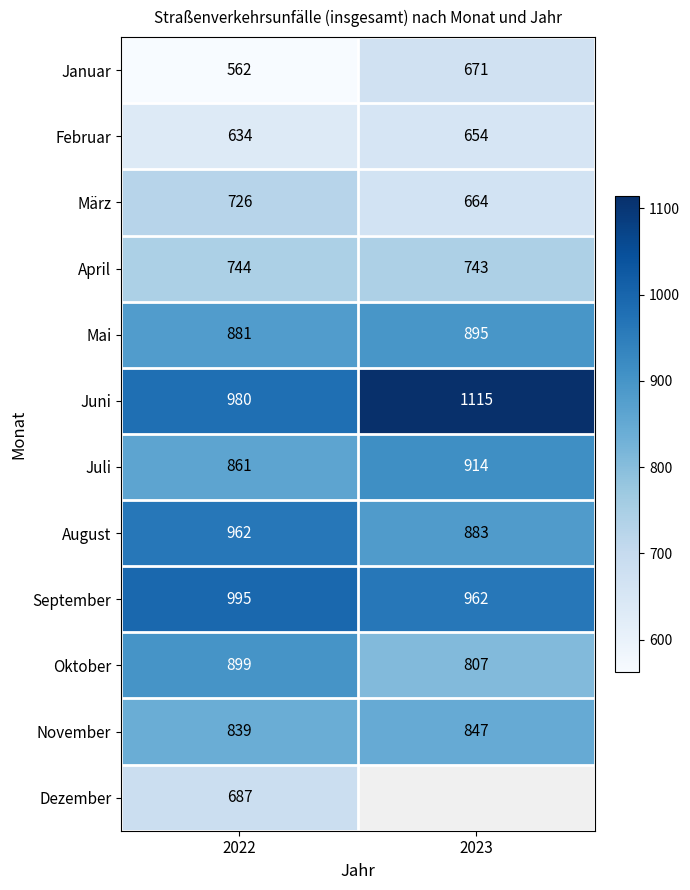

Count the April values in the range 743 to 744.

2